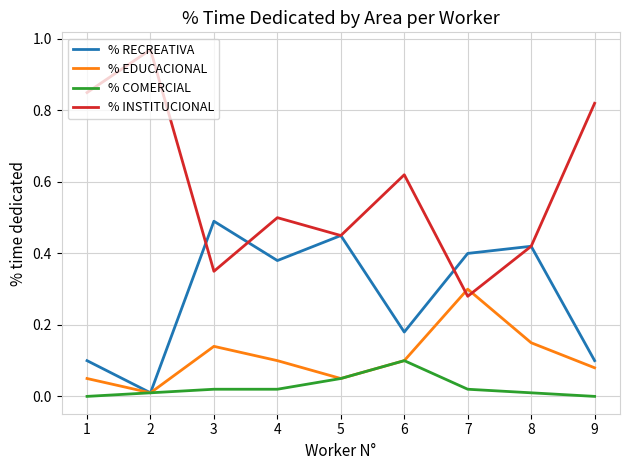

True or false: % INSTITUCIONAL and % RECREATIVA cross at least once.

True